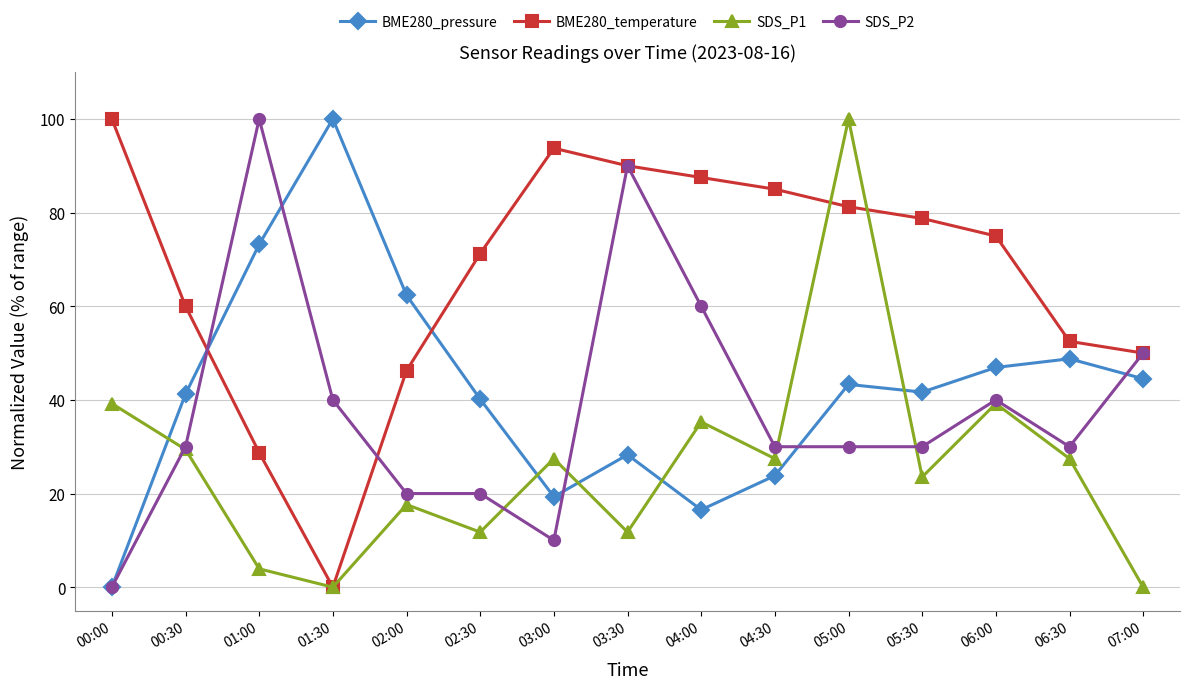

What is the difference between the highest and lowest values at 04:30?

61.2